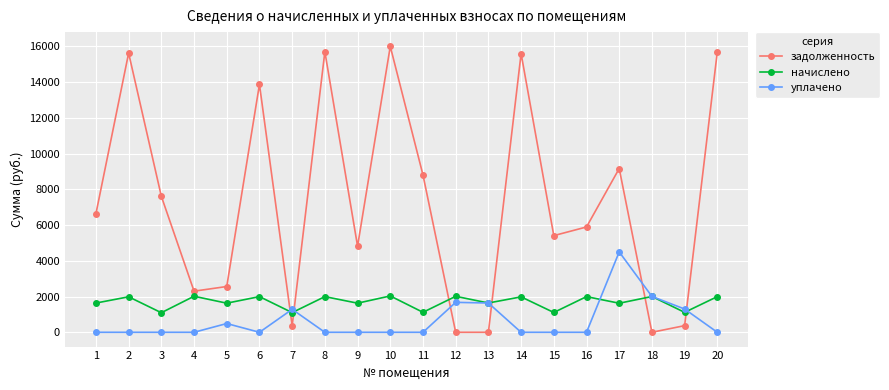

Which series has the largest total across all categories?

задолженность